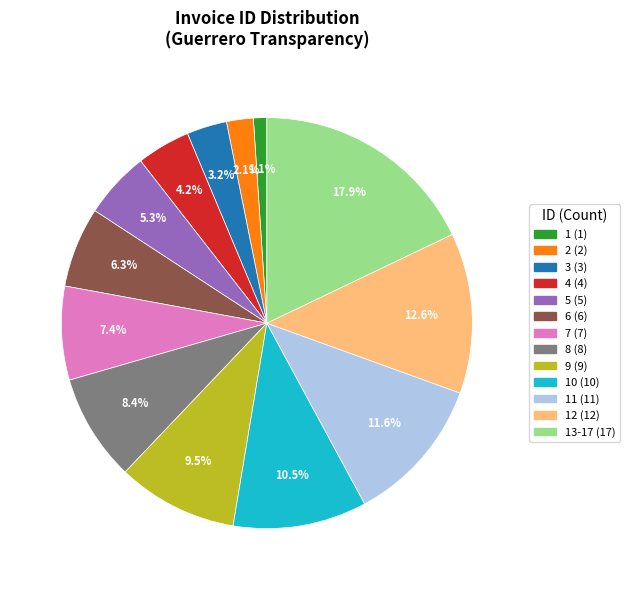

Does any single category account for the majority?

No